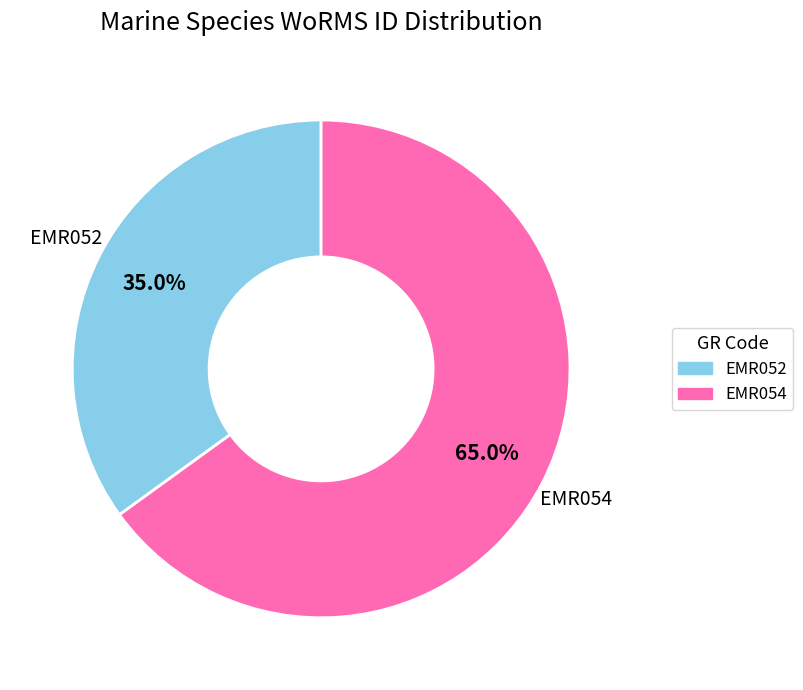

Rank the categories by value from lowest to highest.

EMR052, EMR054